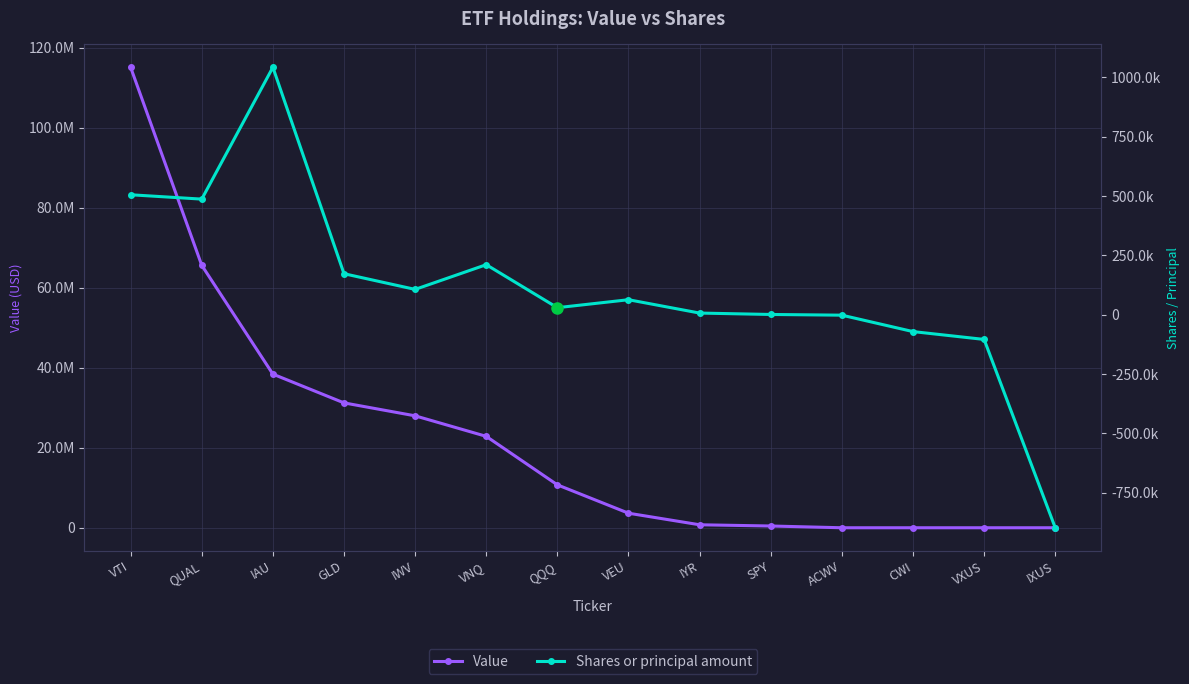

Which has a higher value, VEU or IXUS?

VEU